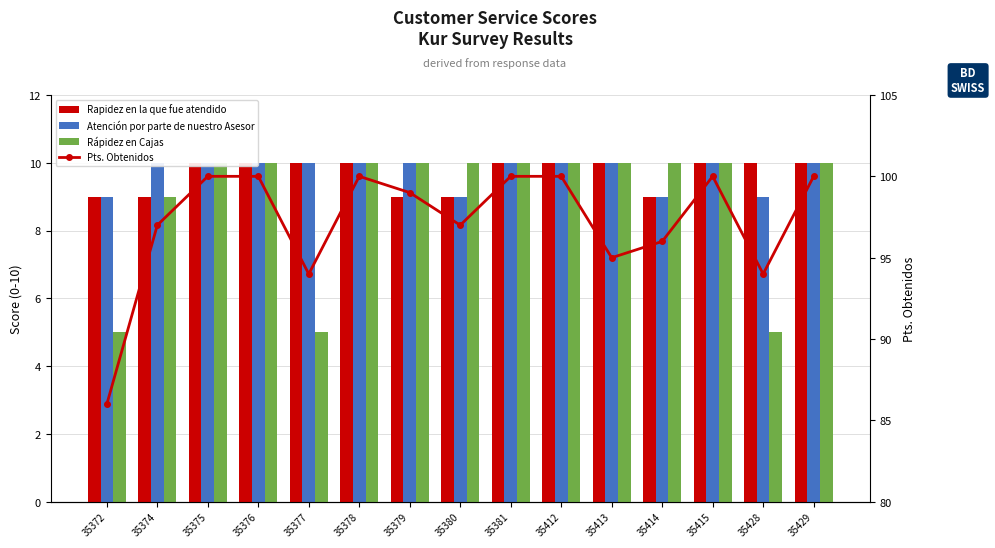

Between 35413 and 35428, which series saw the biggest shift?

Rápidez en Cajas